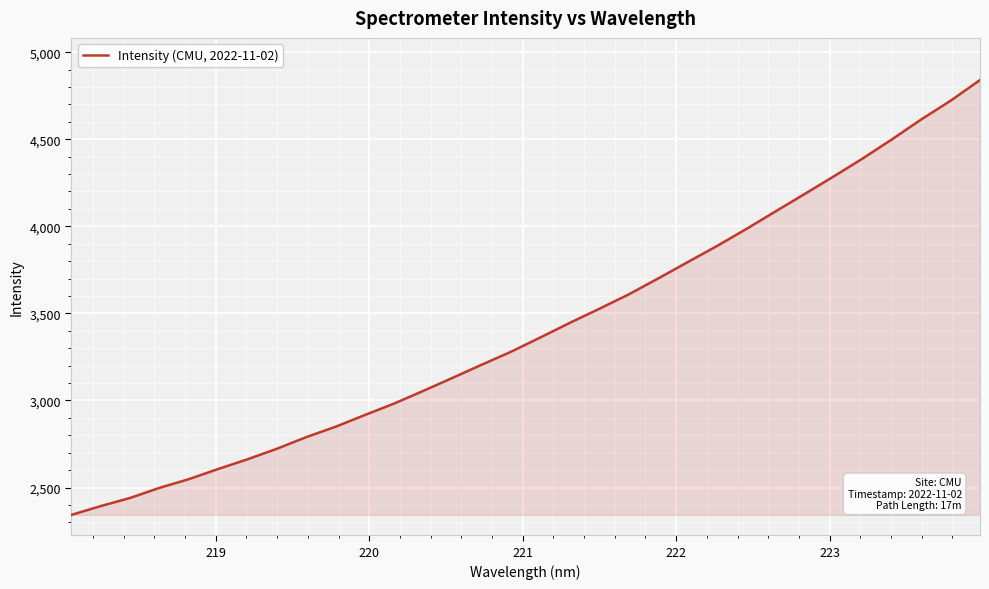

What is the difference between the maximum and minimum values?

2496.8